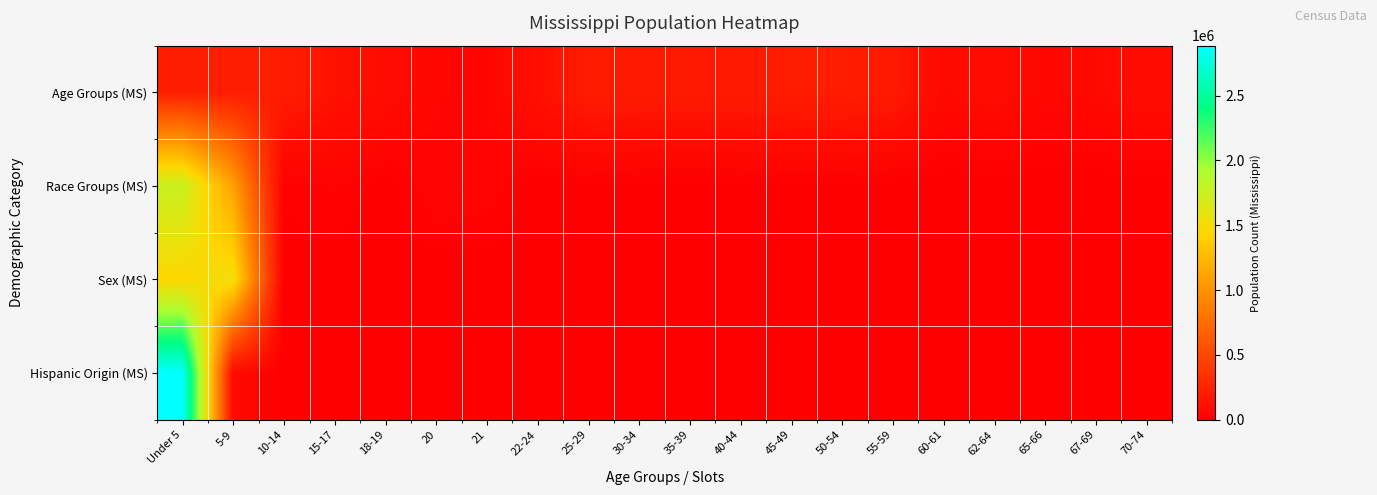

Which series changed the most between 15-17 and 30-34?

Age Groups (MS)